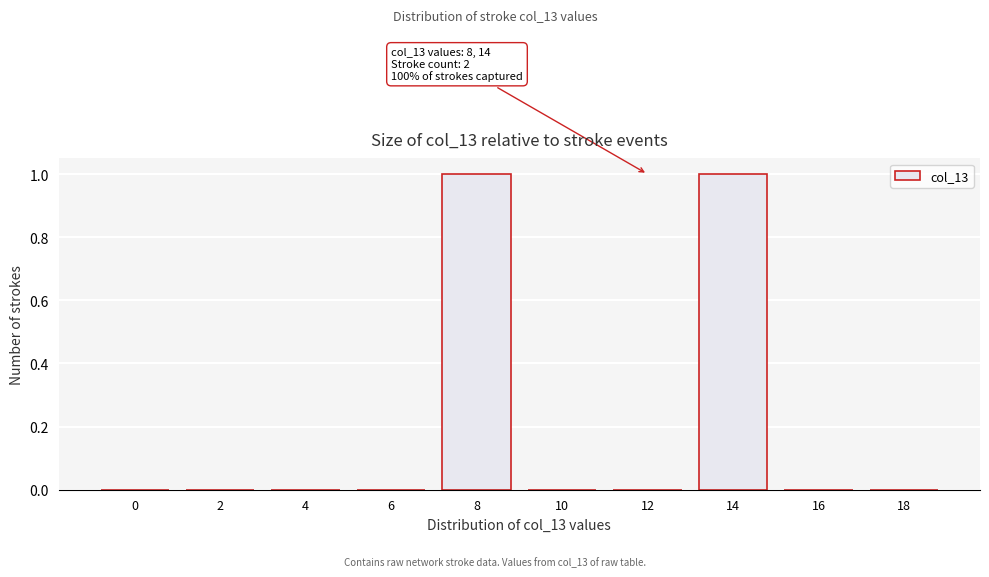

Reading left to right, list all the values displayed in this chart.

0=0	2=0	4=0	6=0	8=1	10=0	12=0	14=1	16=0	18=0